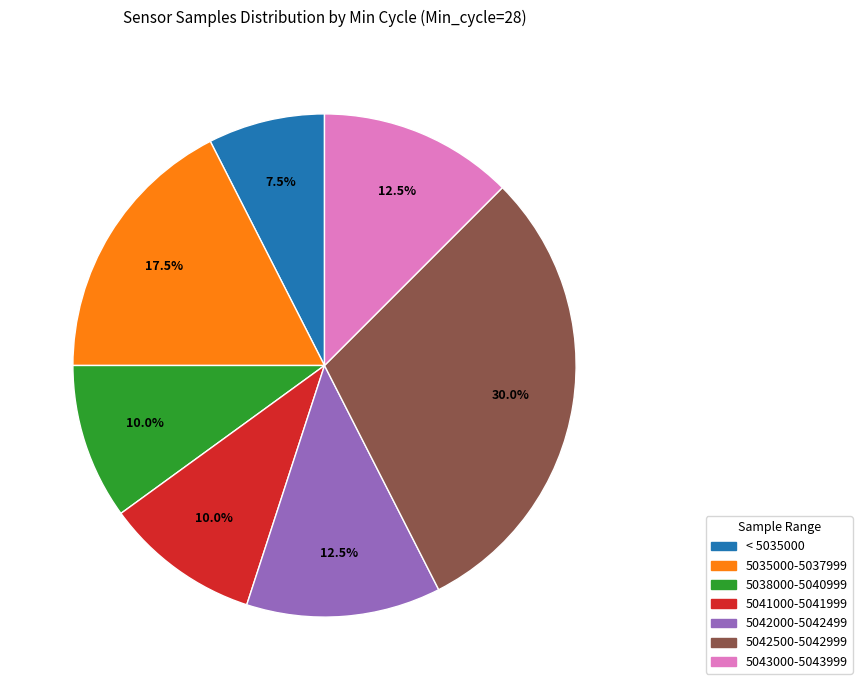

Is there any slice that represents more than half of the pie?

No